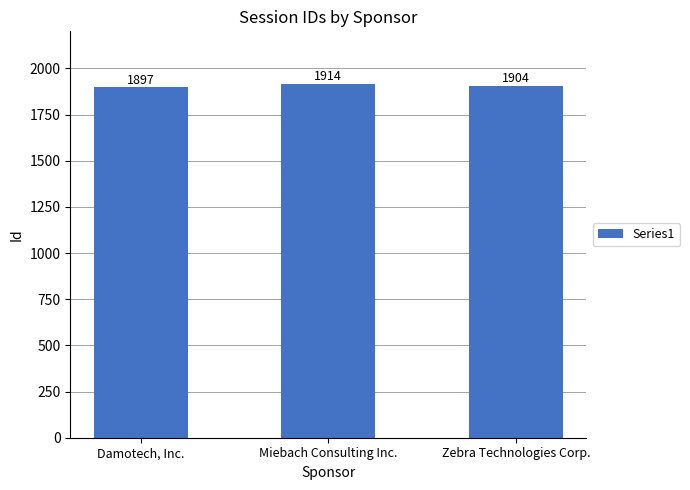

What is the label of the 2nd bar from the left?

Miebach Consulting Inc.